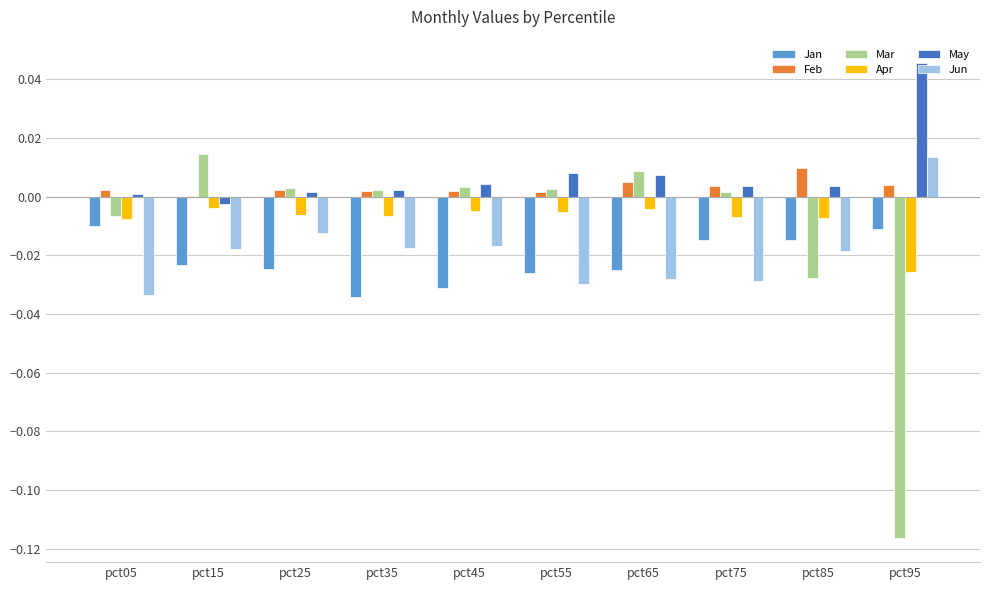

Are the bars grouped side by side (vs. stacked)?

Yes